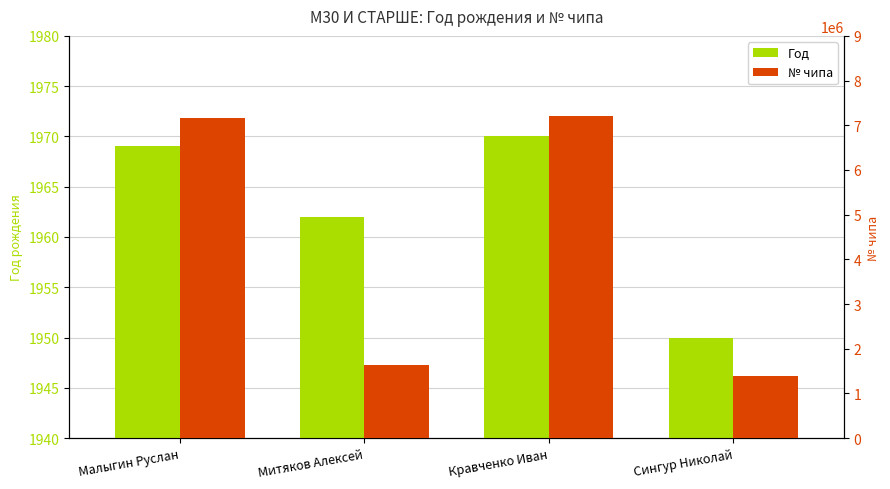

Where is Год nearest to the value 1960?

Митяков Алексей